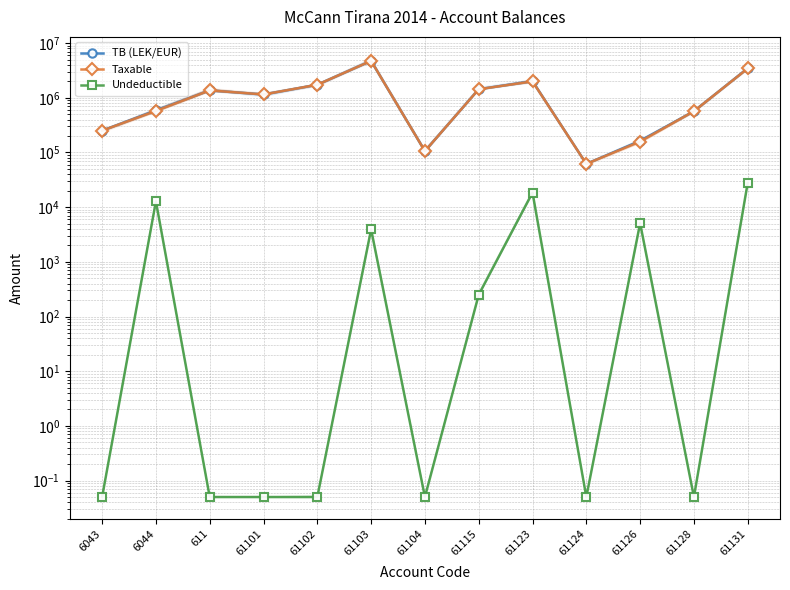

What is the greatest value displayed?

4735066.9